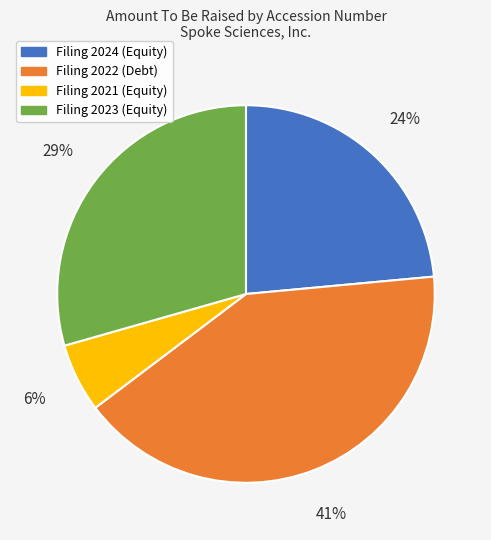

The Filing 2021 (Equity) slice represents 6% of the pie. True or false?

True